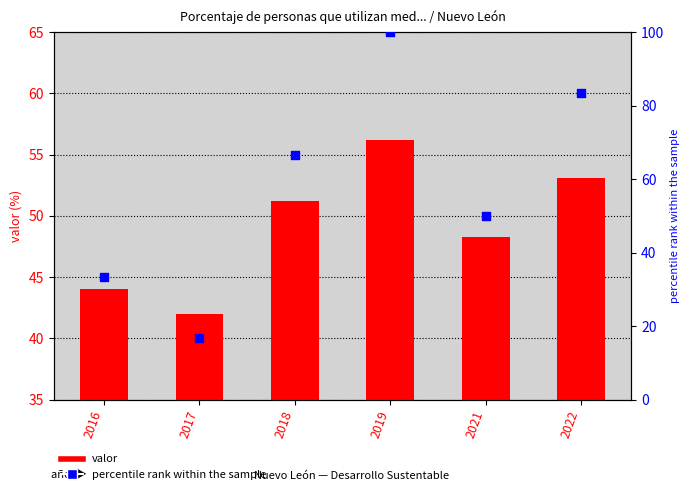

Is the value of valor at 2018 greater than the value of percentile rank within the sample at 2016?

Yes